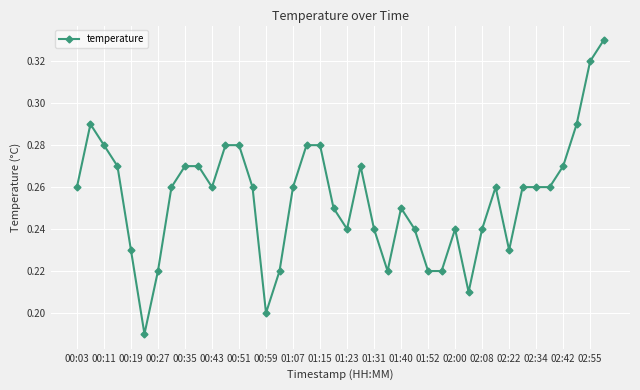

What is the sum of all values?

10.2